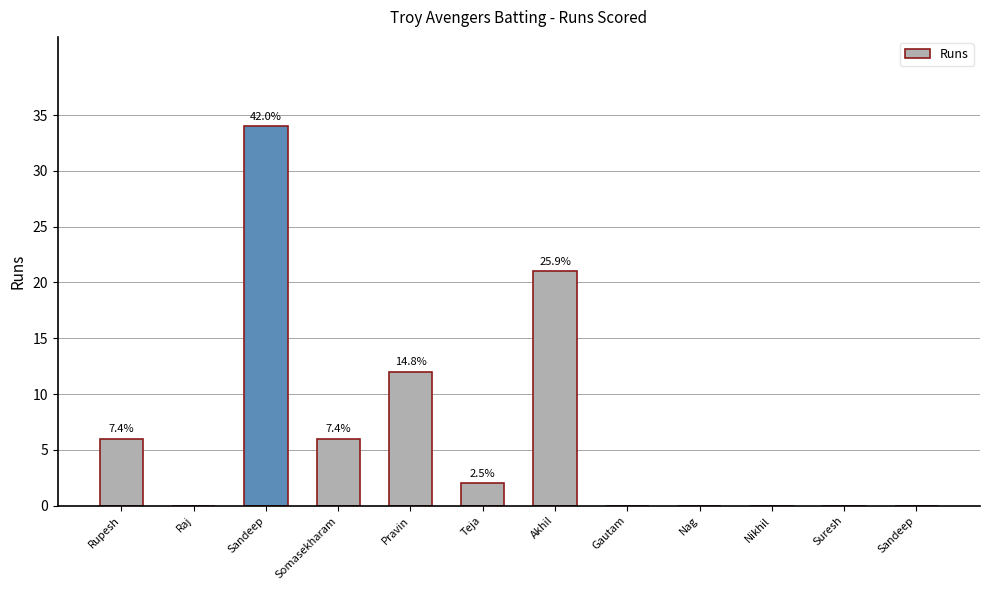

What is the maximum value shown in the chart?

34